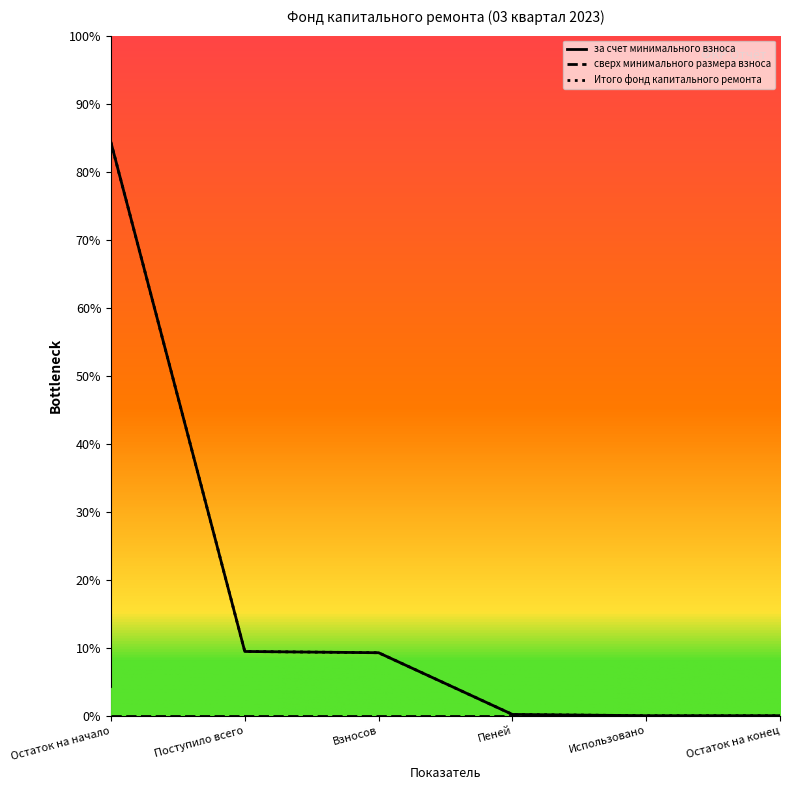

Does the chart display data point markers on the line(s)?

No